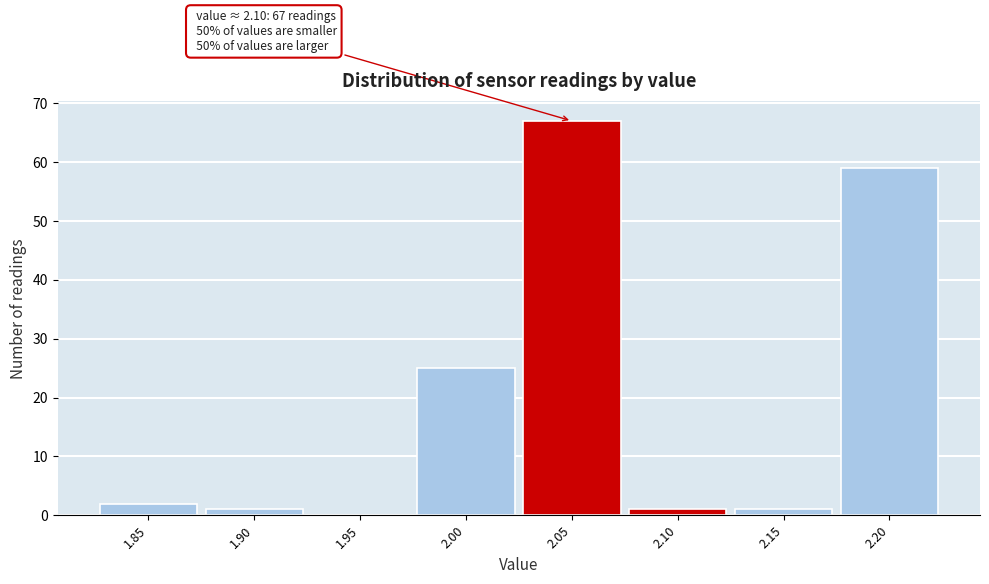

Reading right to left, extract all data points from this chart.

2.20=59	2.15=1	2.10=1	2.05=67	2.00=25	1.95=0	1.90=1	1.85=2